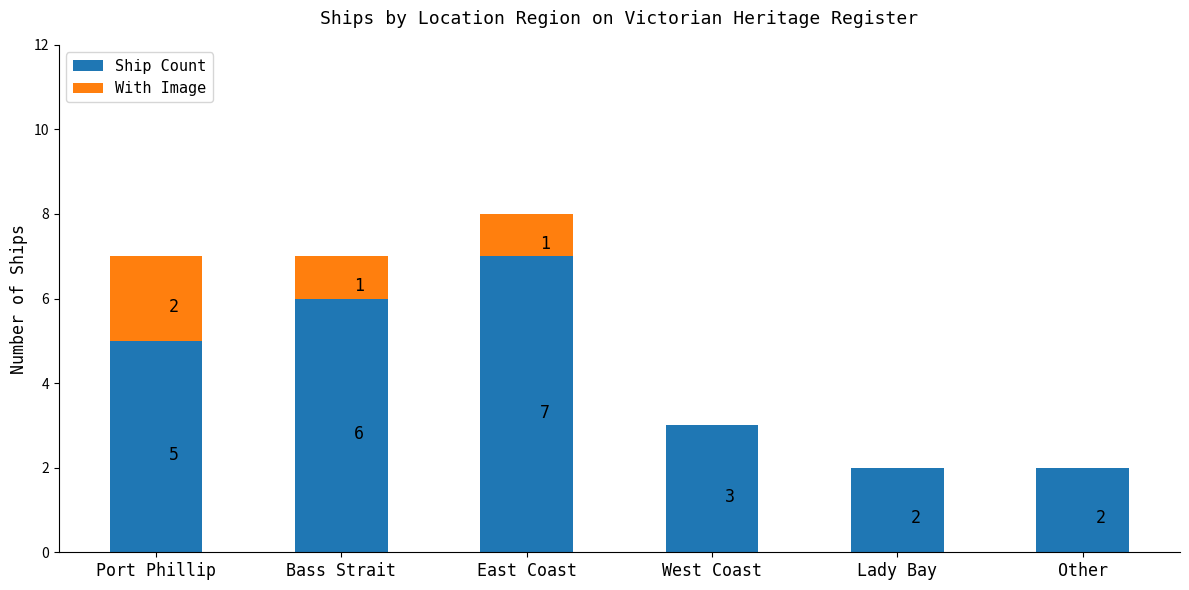

Reading left to right, what are the values for Ship Count?

Port Phillip=5	Bass Strait=6	East Coast=7	West Coast=3	Lady Bay=2	Other=2